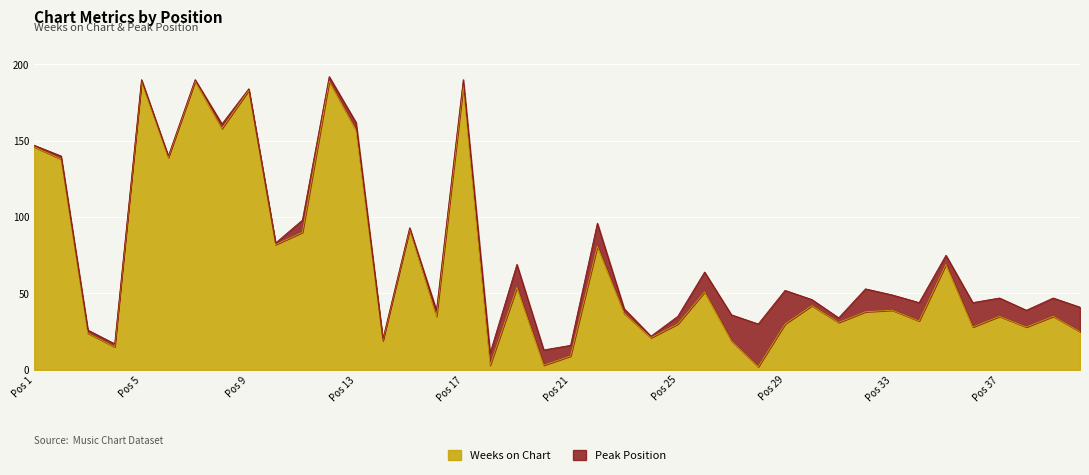

The chart shows a value of 54 at 31. True or false?

False